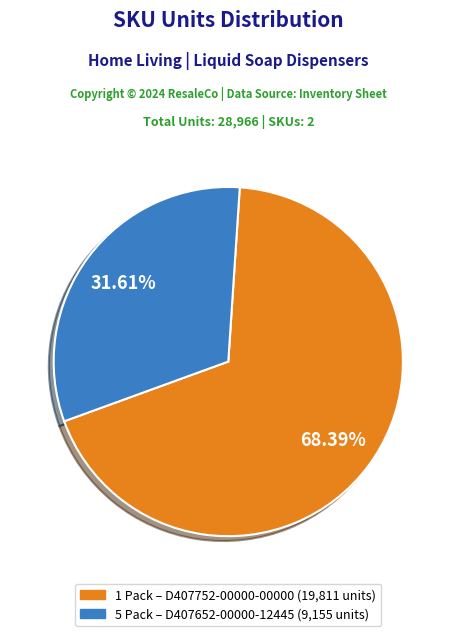

Does any single category account for the majority?

Yes